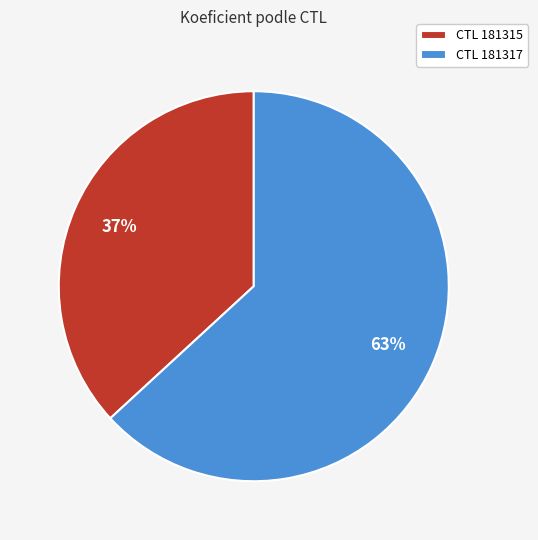

To the nearest percent, what portion does CTL 181315 represent?

37%